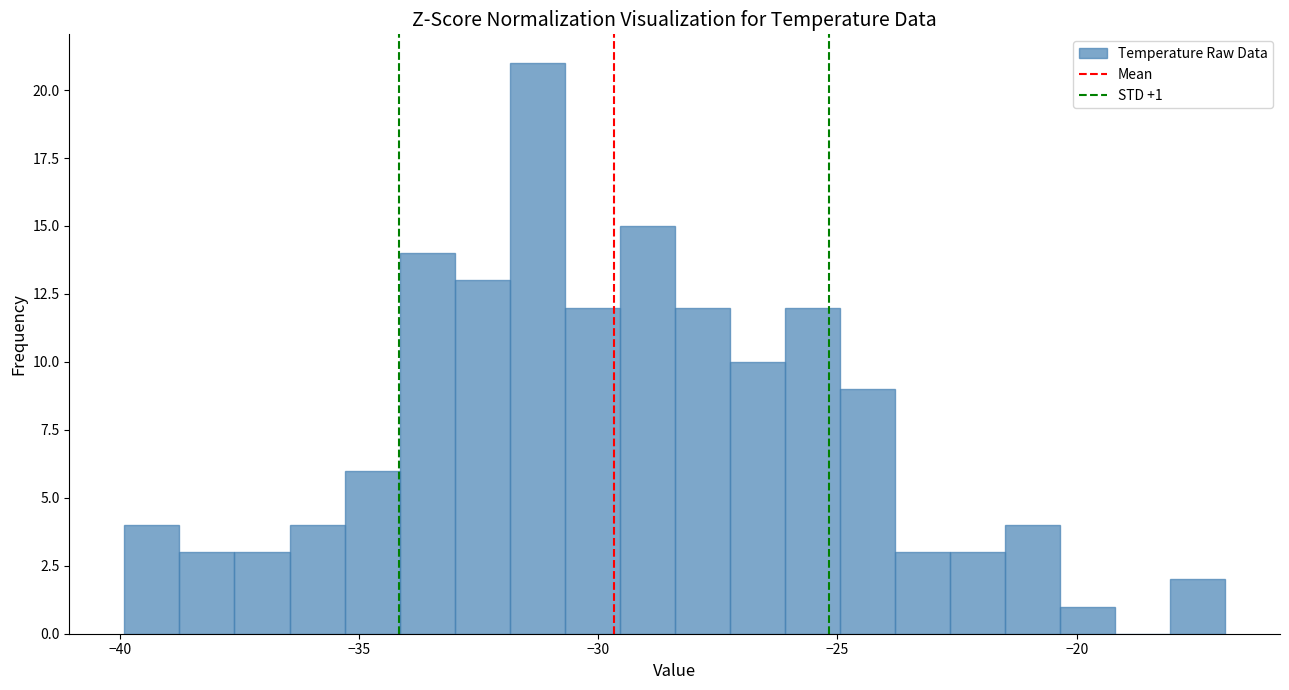

Around what value on the x-axis is the tallest bar? Give the approximate position of its centre, as read against the axis.

-31.5